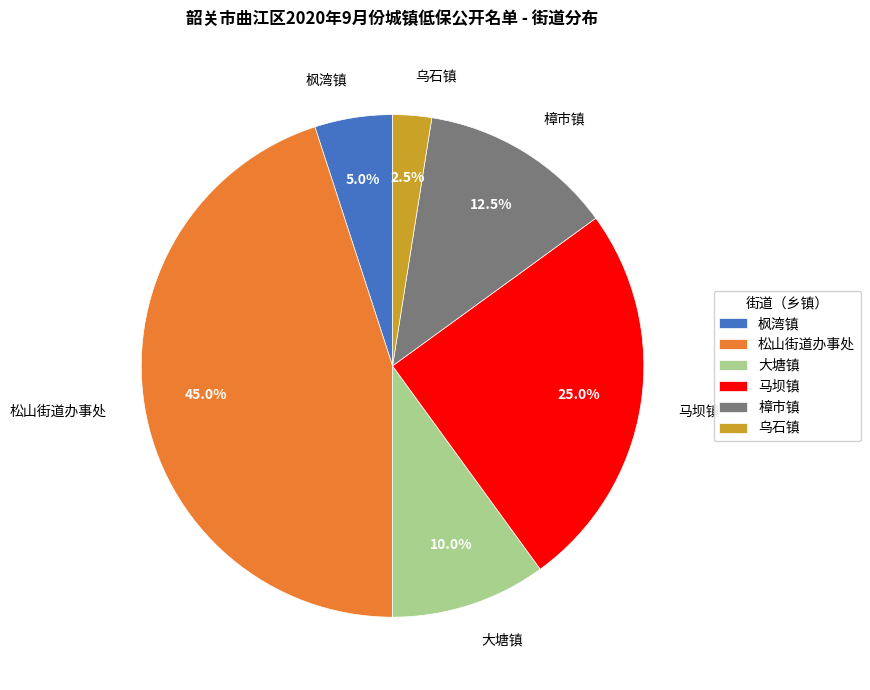

Does 马坝镇 account for over 50% of the chart?

No